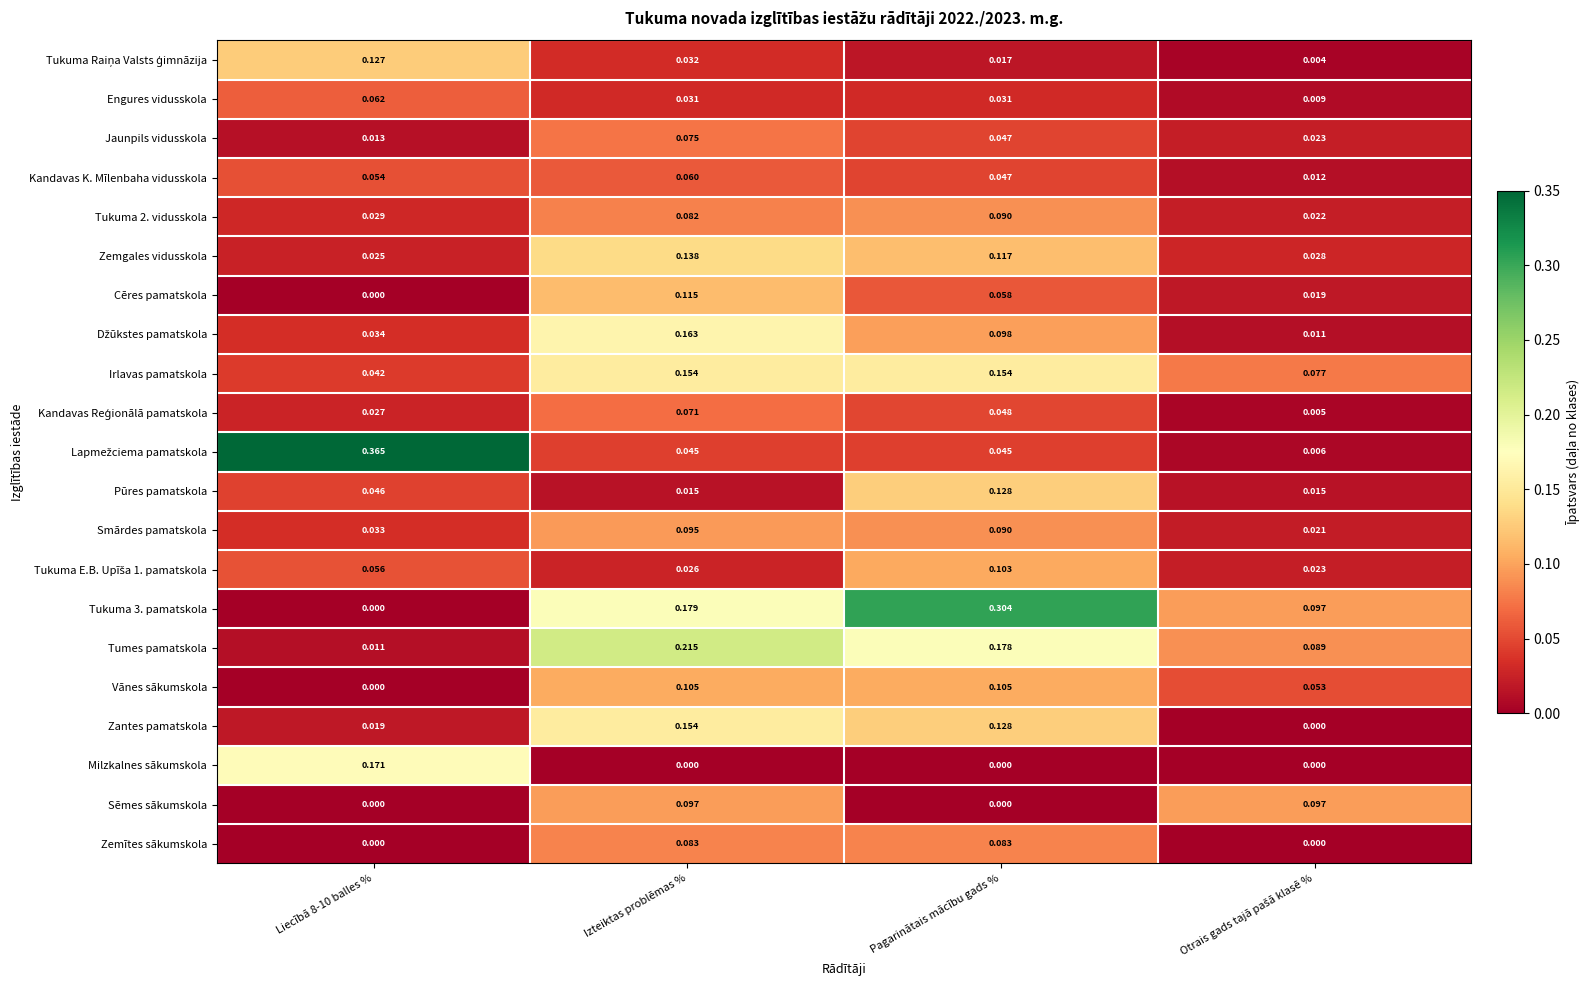

Is the value of Smārdes pamatskola at Izteiktas problēmas % greater than the value of Zemgales vidusskola at Pagarinātais mācību gads %?

No